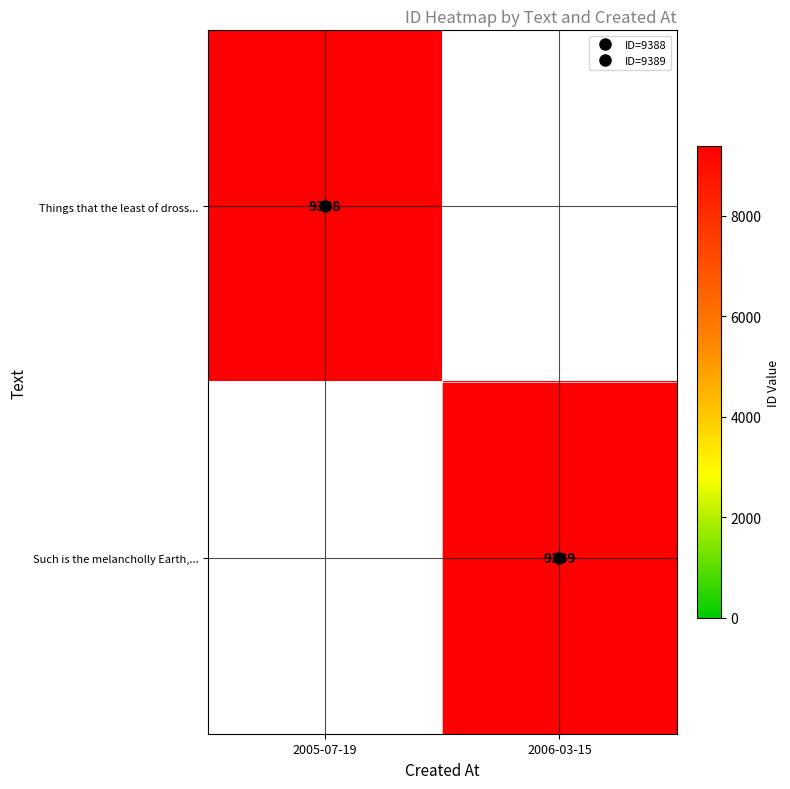

At 2006-03-15, list the series in order from smallest to largest.

Things that the least of dross..., Such is the melancholly Earth,...